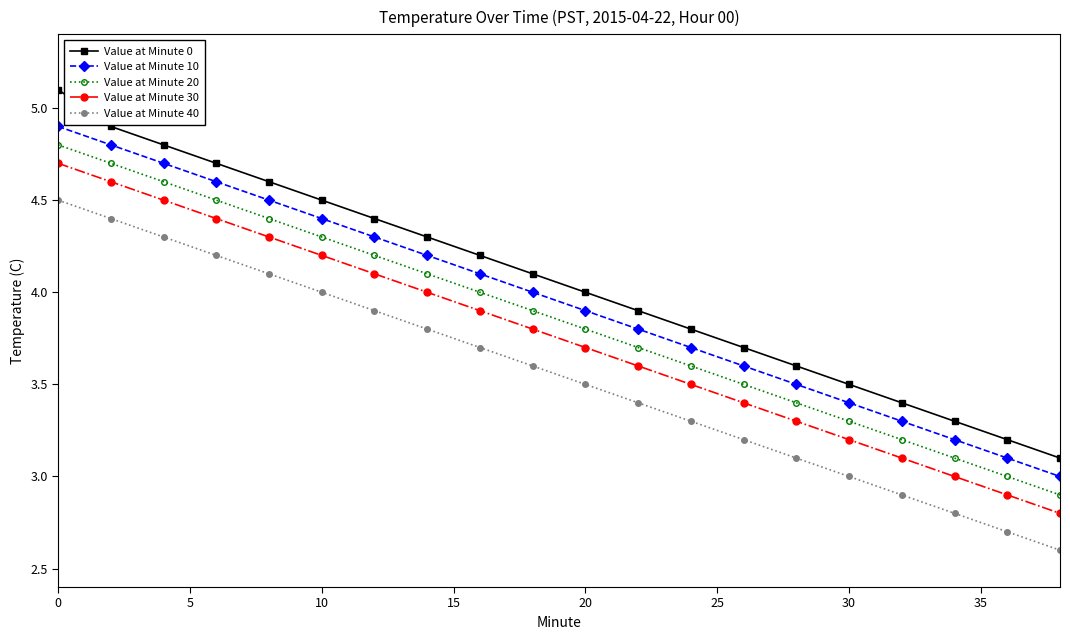

Reading left to right, transcribe all the data shown in this chart.

Value at Minute 0: 5.1	4.9	4.8	4.7	4.6	4.5	4.4	4.3	4.2	4.1	4.0	3.9	3.8	3.7	3.6	3.5	3.4	3.3	3.2	3.1
Value at Minute 10: 4.9	4.8	4.7	4.6	4.5	4.4	4.3	4.2	4.1	4.0	3.9	3.8	3.7	3.6	3.5	3.4	3.3	3.2	3.1	3.0
Value at Minute 20: 4.8	4.7	4.6	4.5	4.4	4.3	4.2	4.1	4.0	3.9	3.8	3.7	3.6	3.5	3.4	3.3	3.2	3.1	3.0	2.9
Value at Minute 30: 4.7	4.6	4.5	4.4	4.3	4.2	4.1	4.0	3.9	3.8	3.7	3.6	3.5	3.4	3.3	3.2	3.1	3.0	2.9	2.8
Value at Minute 40: 4.5	4.4	4.3	4.2	4.1	4.0	3.9	3.8	3.7	3.6	3.5	3.4	3.3	3.2	3.1	3.0	2.9	2.8	2.7	2.6